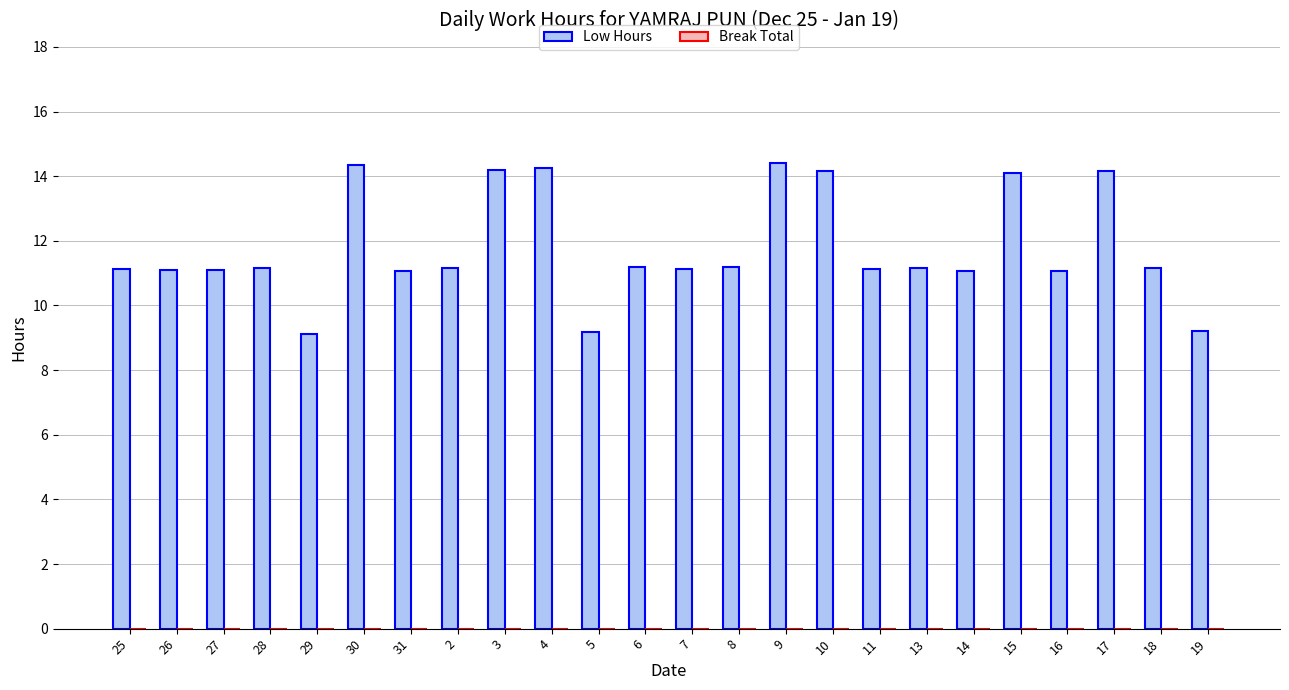

How many bars are there in total?

24